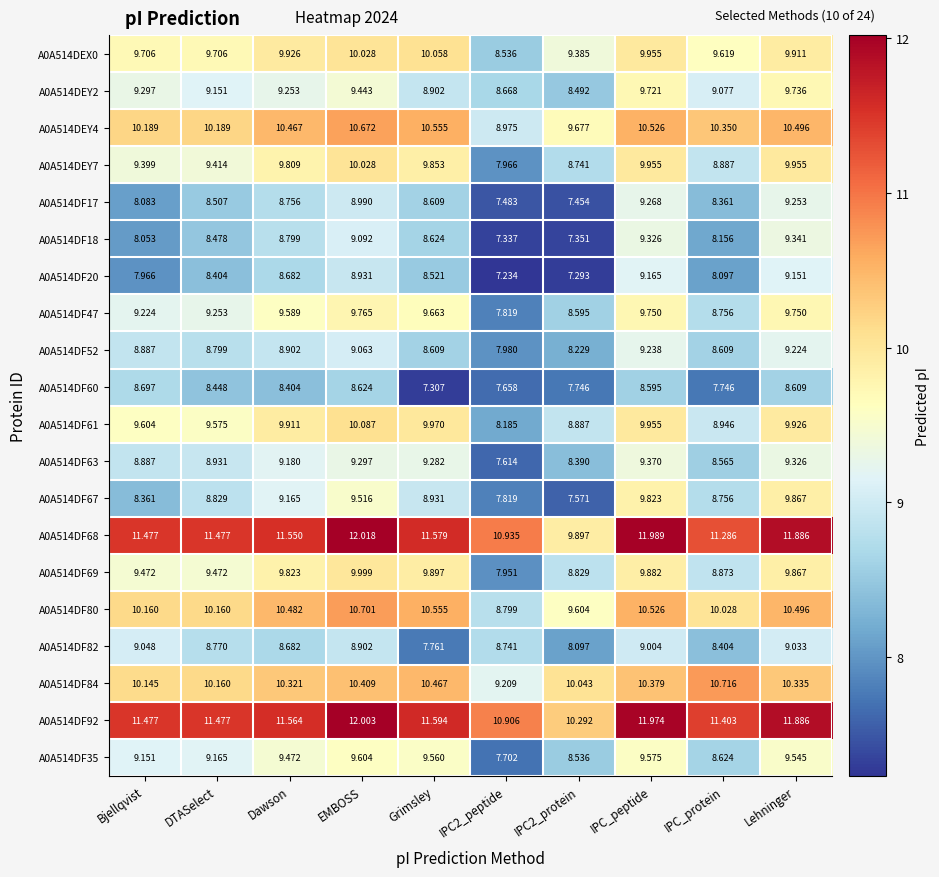

At which label does A0A514DF35 first exceed 9?

Bjellqvist